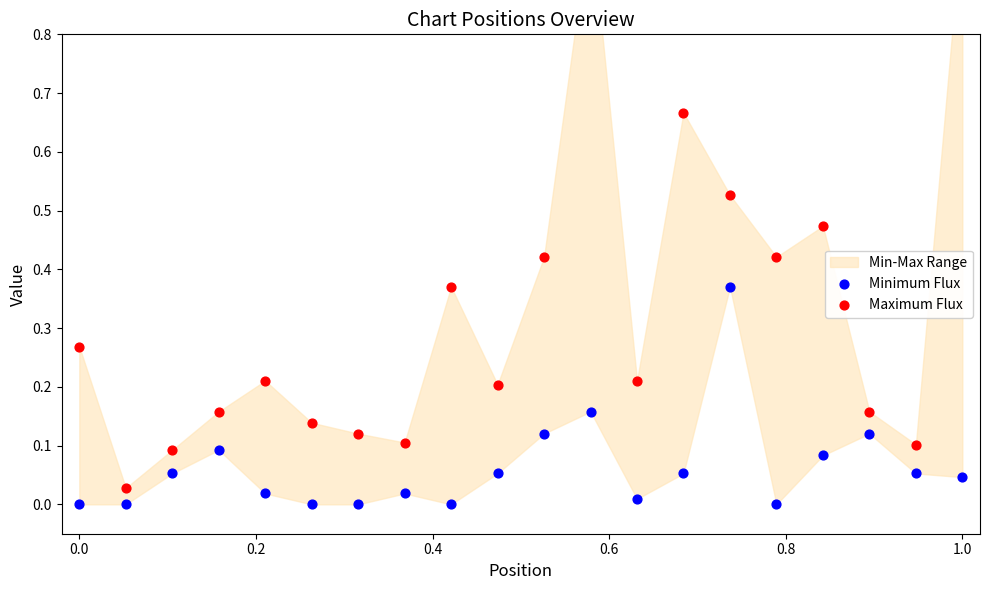

Which series reaches the maximum Y coordinate?

Maximum Flux